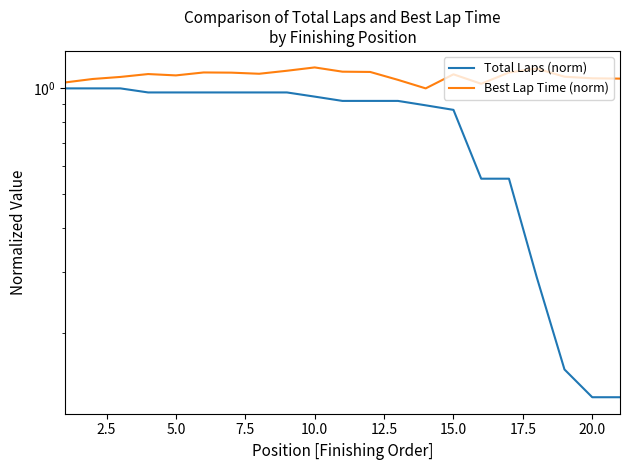

True or false: Total Laps (norm) and Best Lap Time (norm) cross at least once.

False